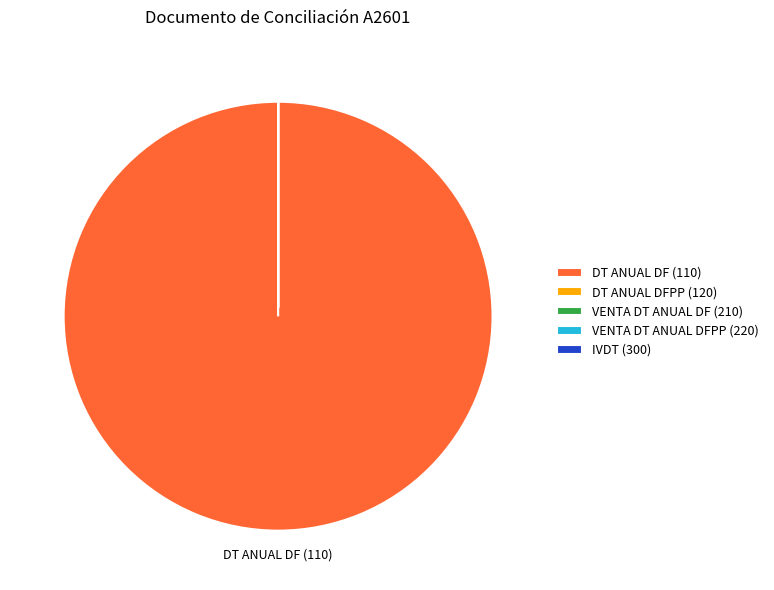

The DT ANUAL DF (110) slice represents 100% of the pie. True or false?

True